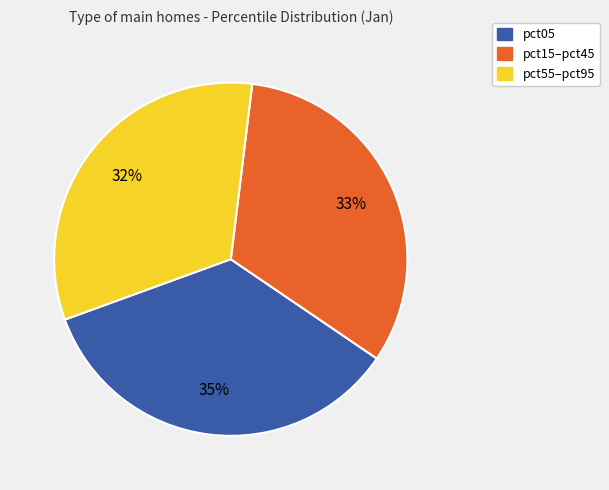

Which has a higher value, pct55–pct95 or pct05?

pct05